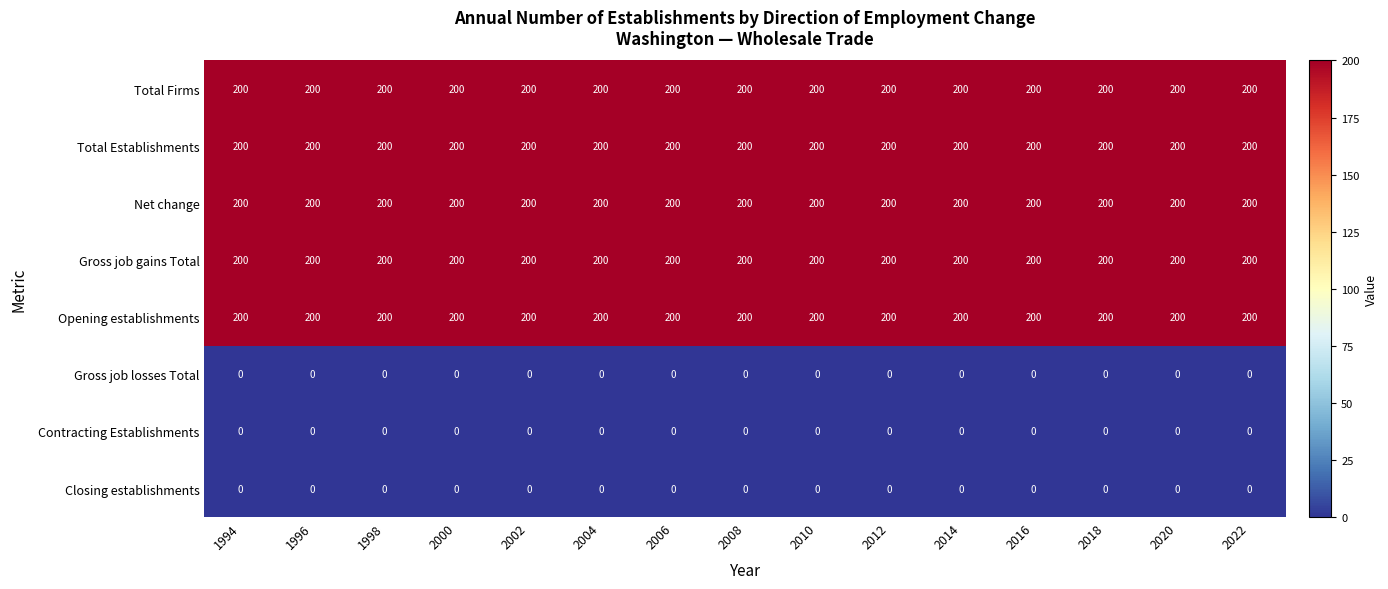

The value of Gross job gains Total at 2020 is 302. True or false?

False